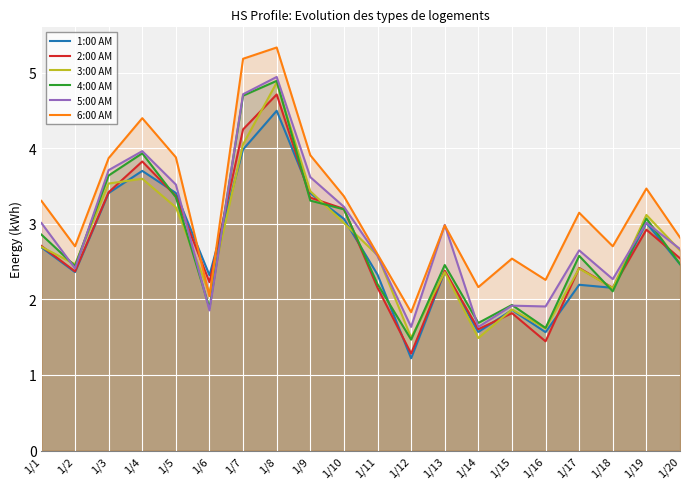

How many interior local peaks does the 6:00 AM series have?

6